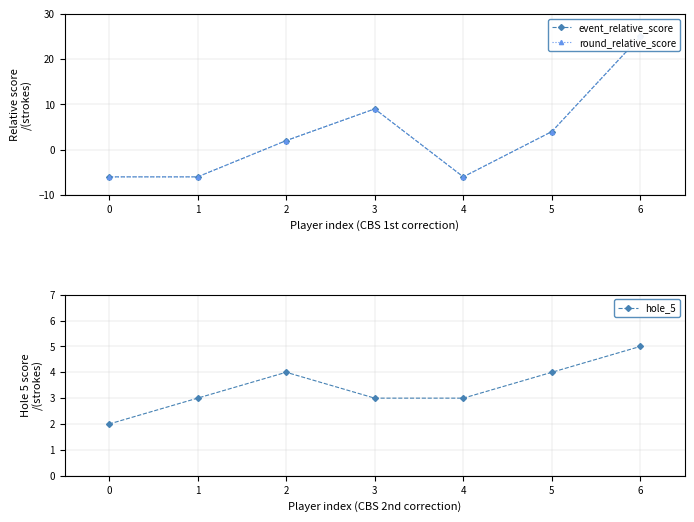

What is the sum of all event_relative_score values?

22